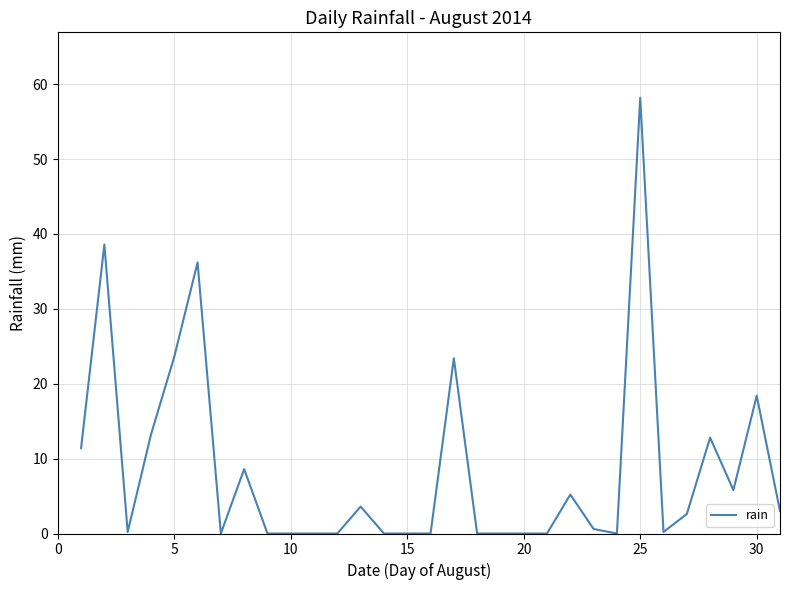

What is the difference between the maximum and minimum values?

58.2